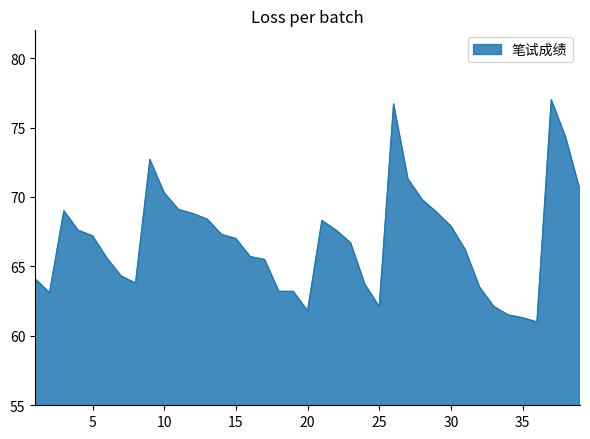

What is the difference between the maximum and minimum values?

16.0